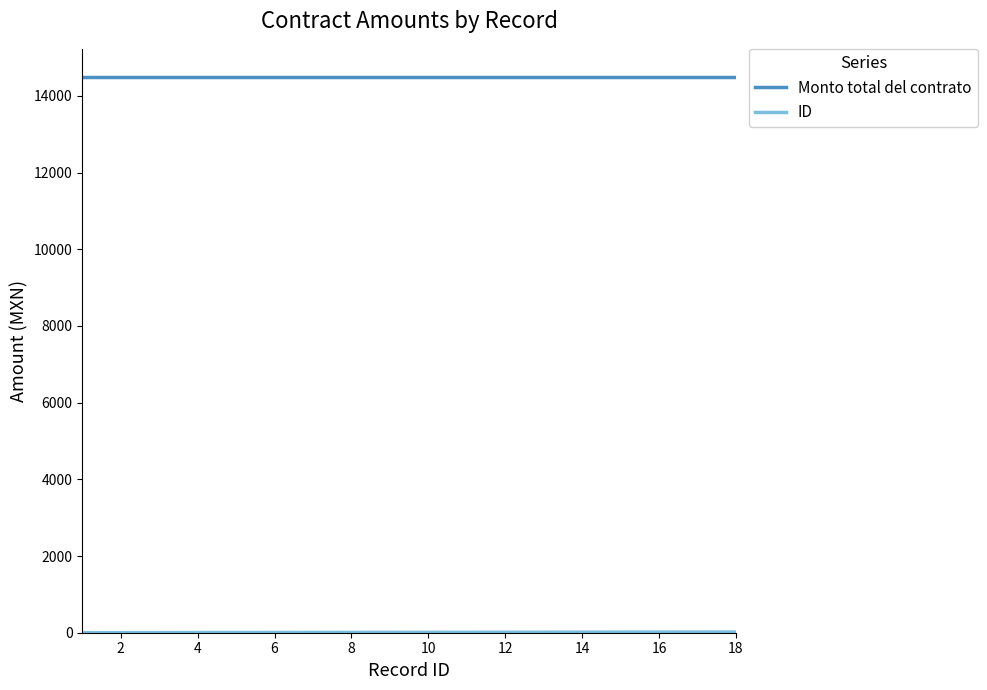

What is the greatest value displayed?

14500